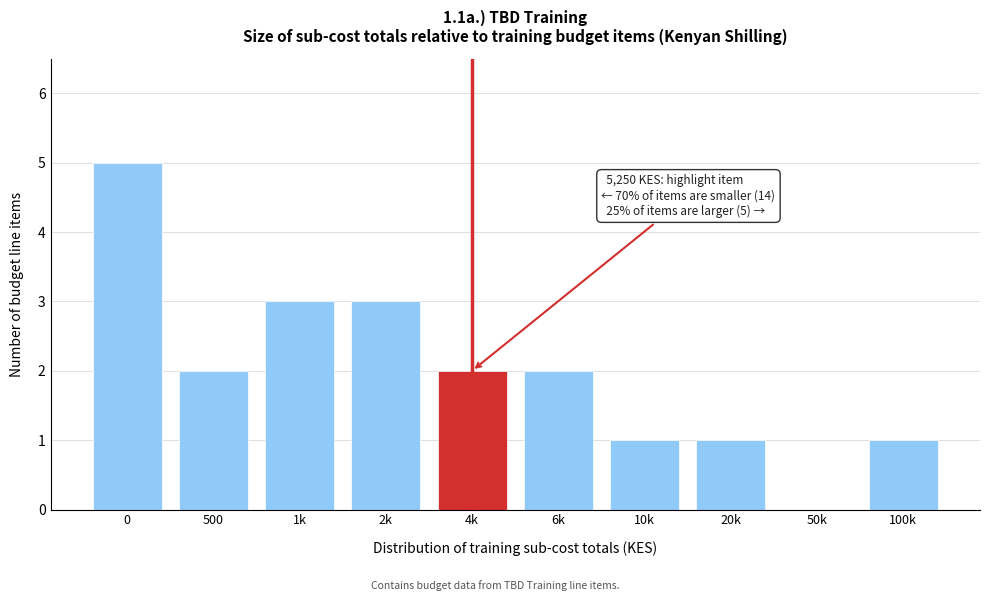

Reading right to left, extract all data points from this chart.

100k=1	50k=0	20k=1	10k=1	6k=2	4k=2	2k=3	1k=3	500=2	0=5